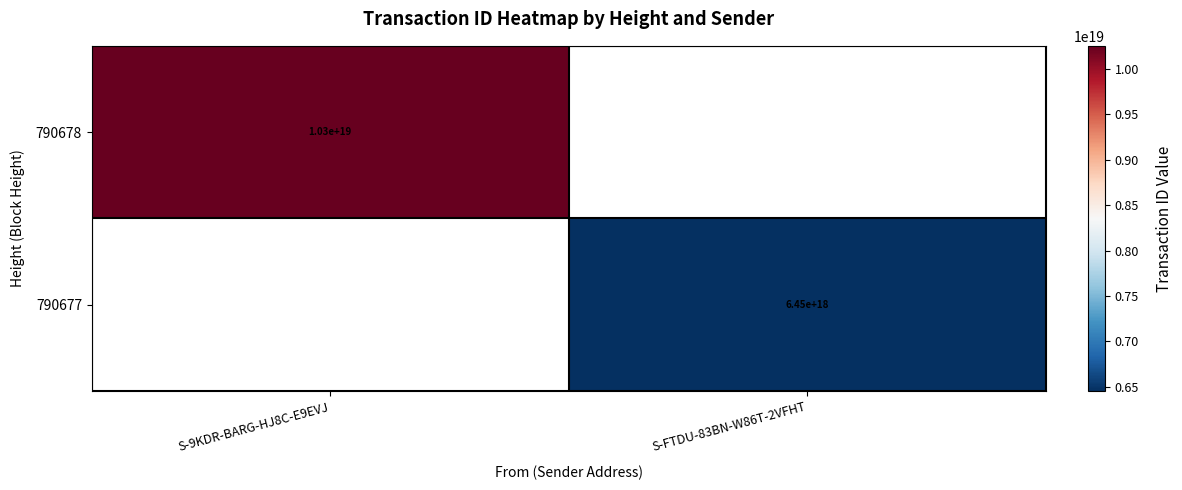

Is it true that 790678 equals 3437460302067444736 at S-9KDR-BARG-HJ8C-E9EVJ?

False